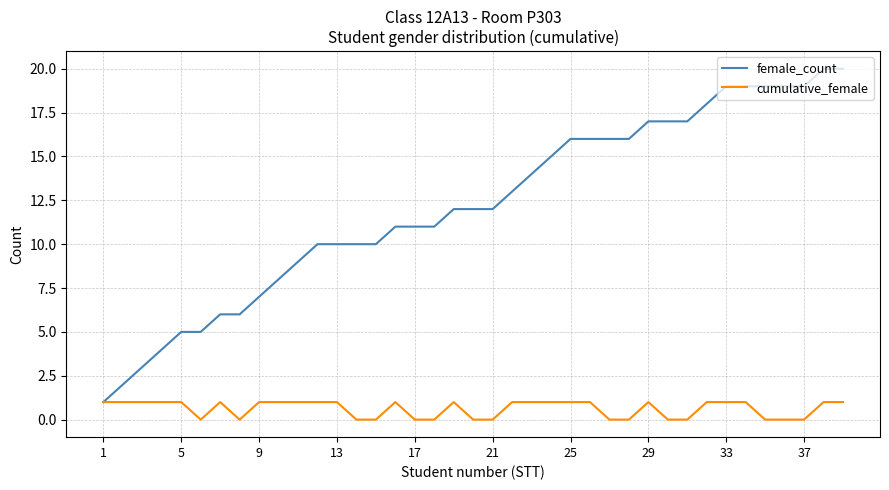

List the series in order of their peak value, lowest first.

cumulative_female, female_count